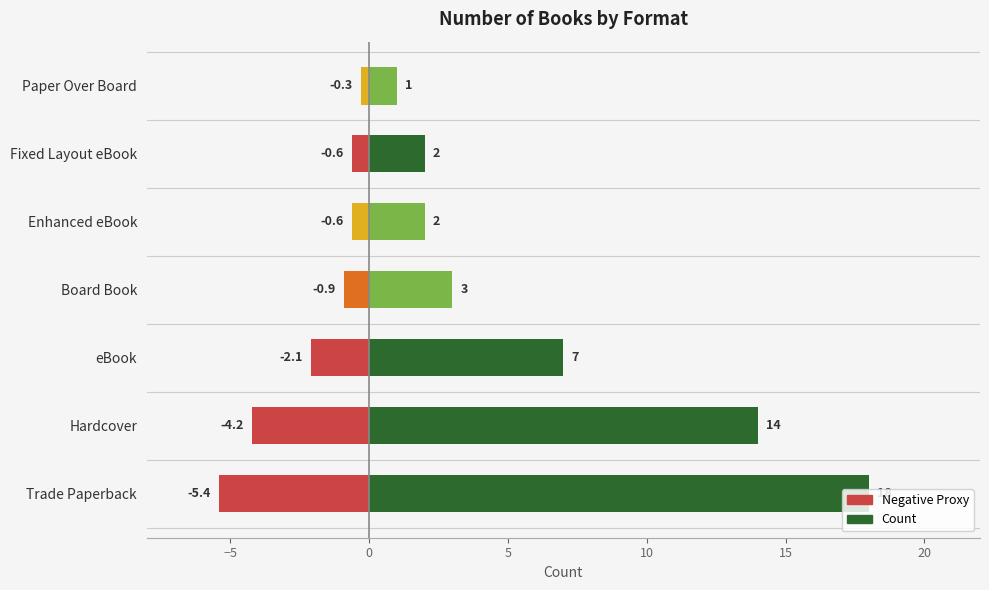

How many bars are there in total?

14